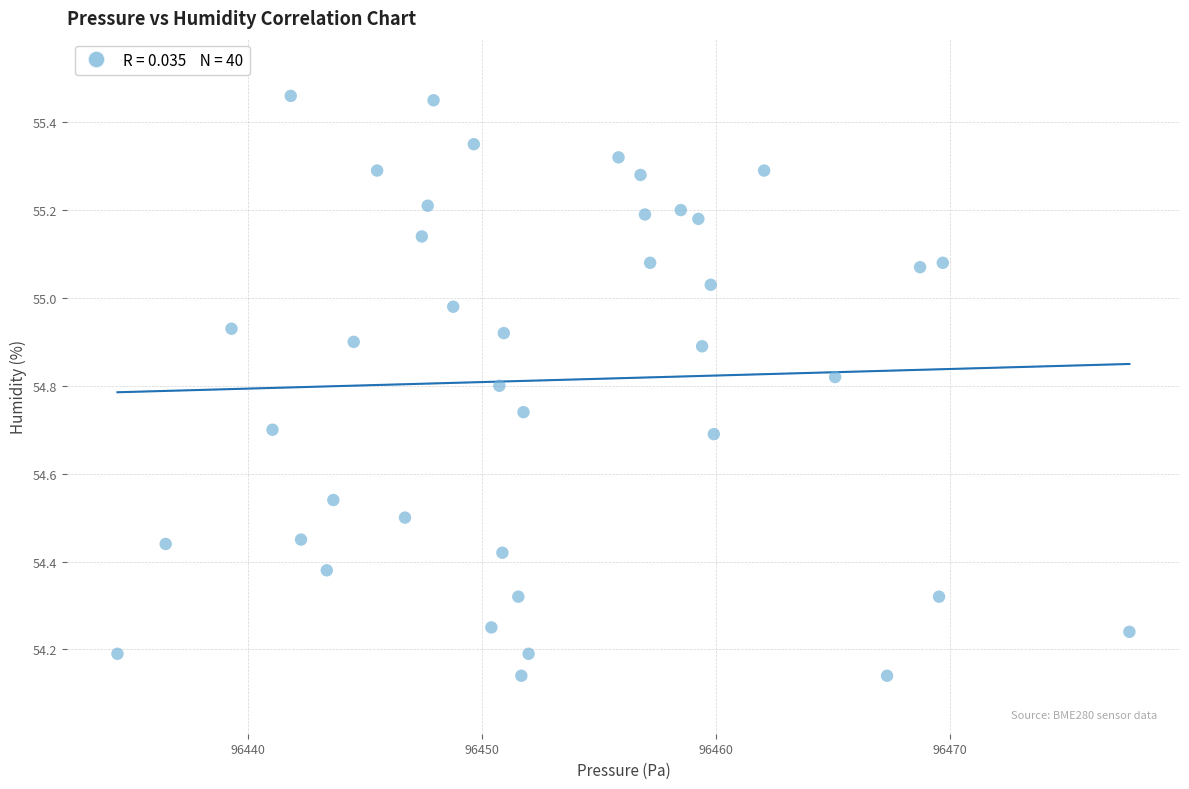

What is the range of Y values (max minus min)?

1.3